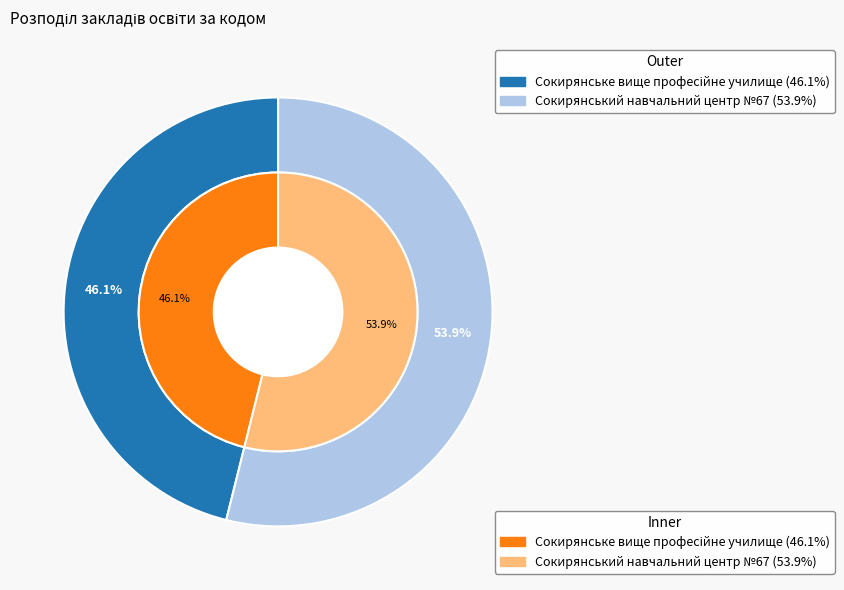

To the nearest percent, what portion does Сокирянський навчальний центр №67 represent?

54%